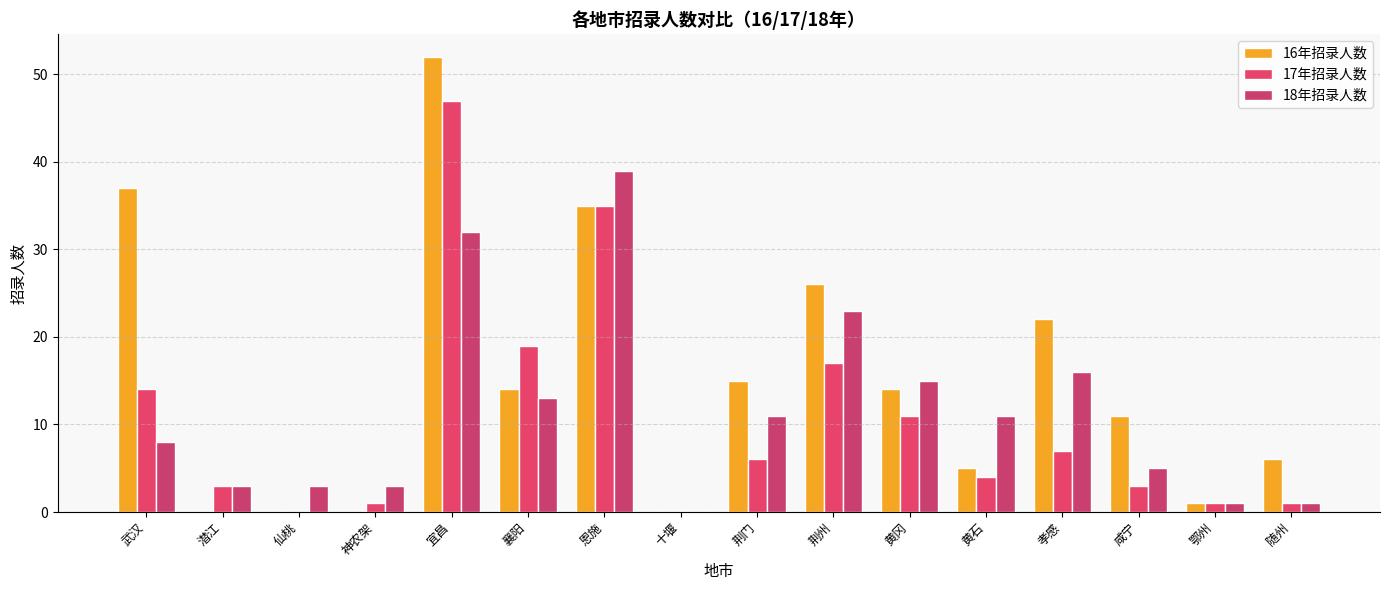

What is the average value of the 18年招录人数 series?

12